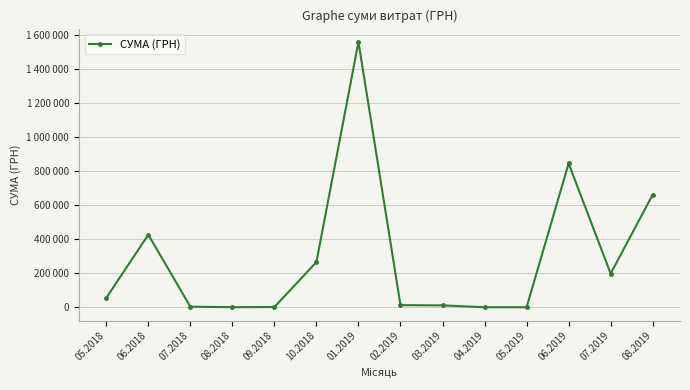

What position from the right is 08.2019?

1